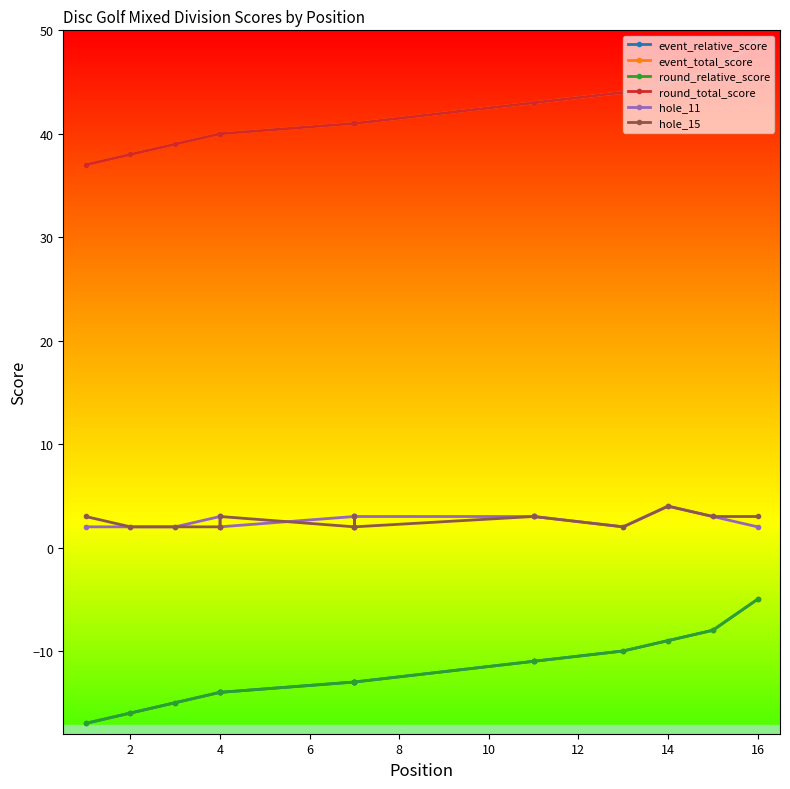

Reading left to right, list all the values displayed in this chart.

event_relative_score: -17	-16	-15	-14	-14	-14	-13	-13	-13	-13	-11	-11	-10	-9	-8	-5
event_total_score: 37	38	39	40	40	40	41	41	41	41	43	43	44	45	46	49
round_relative_score: -17	-16	-15	-14	-14	-14	-13	-13	-13	-13	-11	-11	-10	-9	-8	-5
round_total_score: 37	38	39	40	40	40	41	41	41	41	43	43	44	45	46	49
hole_11: 2	2	2	3	3	2	3	2	3	3	3	3	2	4	3	2
hole_15: 3	2	2	2	2	3	2	3	2	2	3	3	2	4	3	3